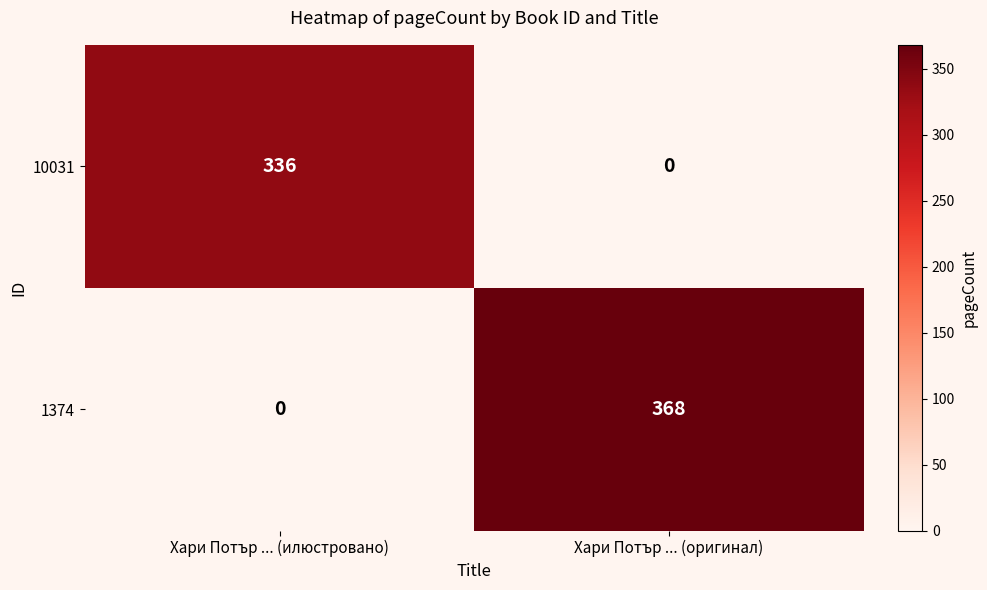

Rank the series by their maximum value, from lowest to highest.

10031, 1374